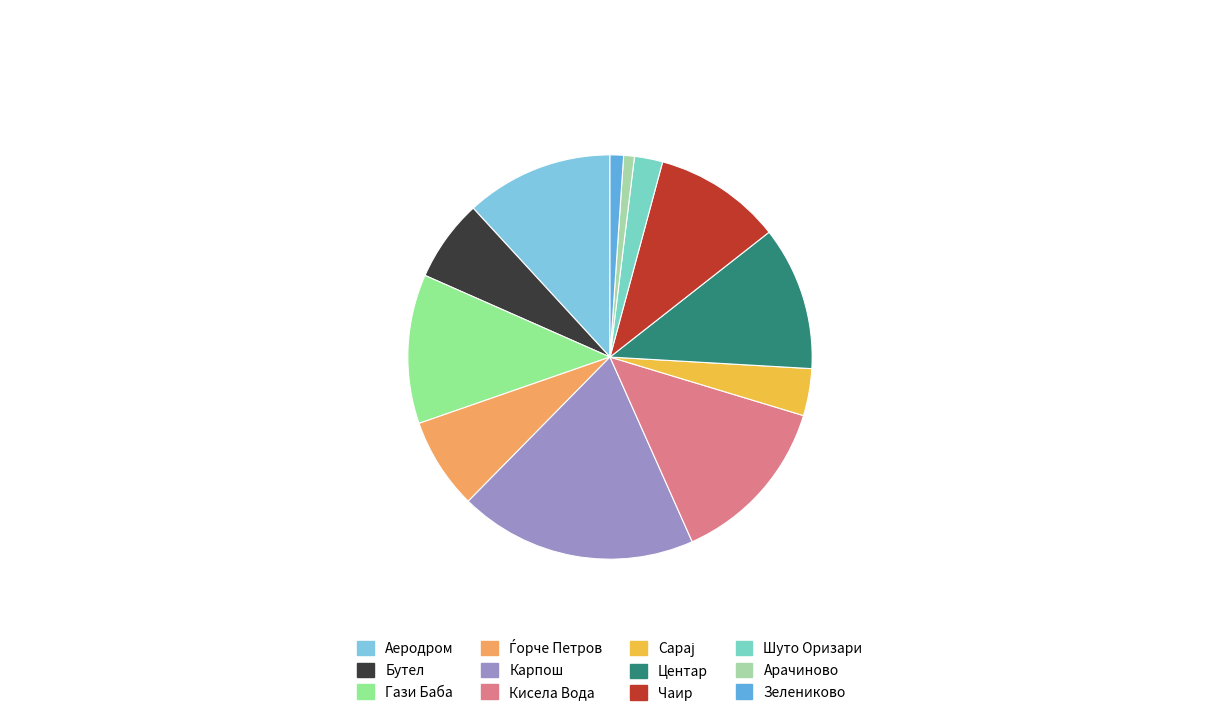

What percentage is the Аеродром slice, to the nearest percent?

12%